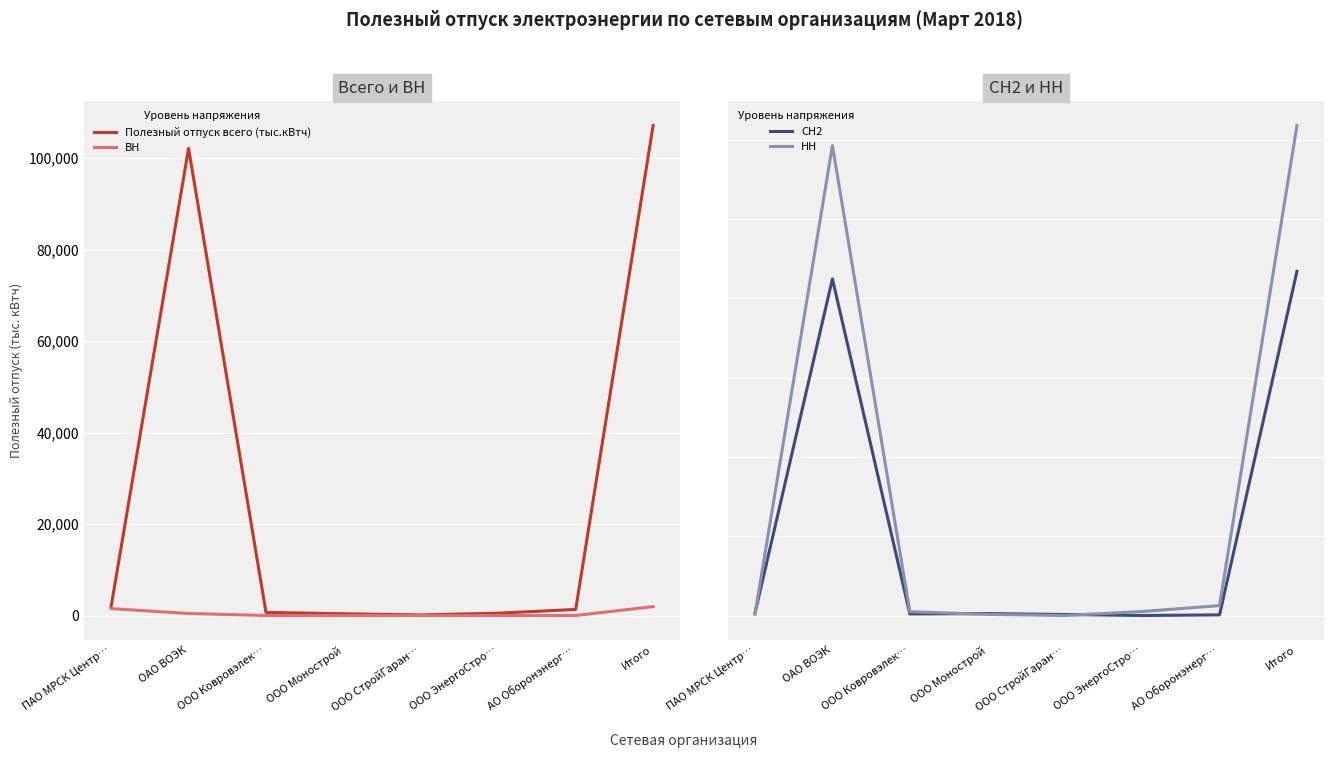

Read the Полезный отпуск всего (тыс.кВтч) value at АО Оборонэнерг….

1327.5